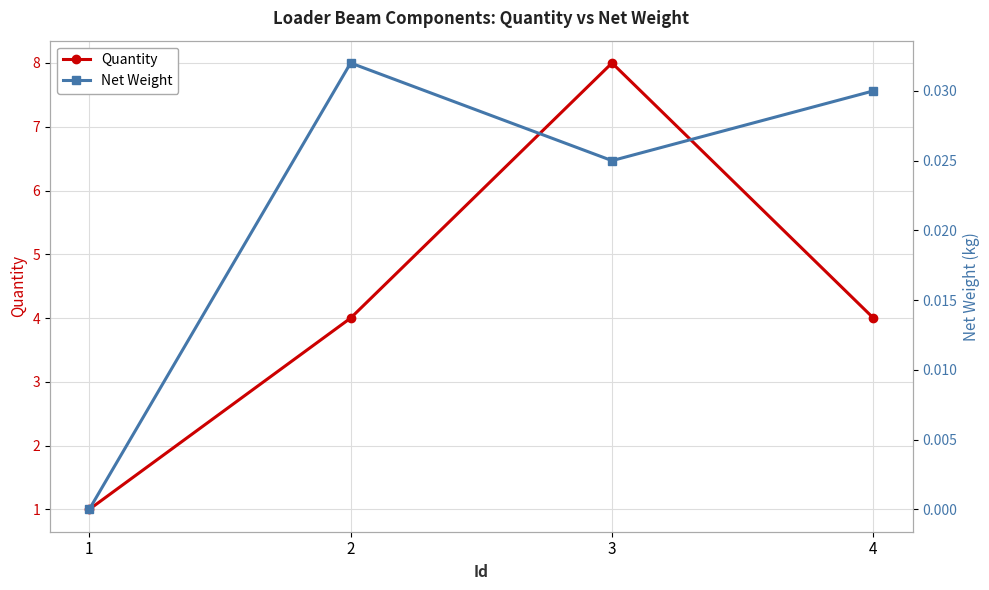

Rank the series by their average value, from lowest to highest.

Net Weight, Quantity